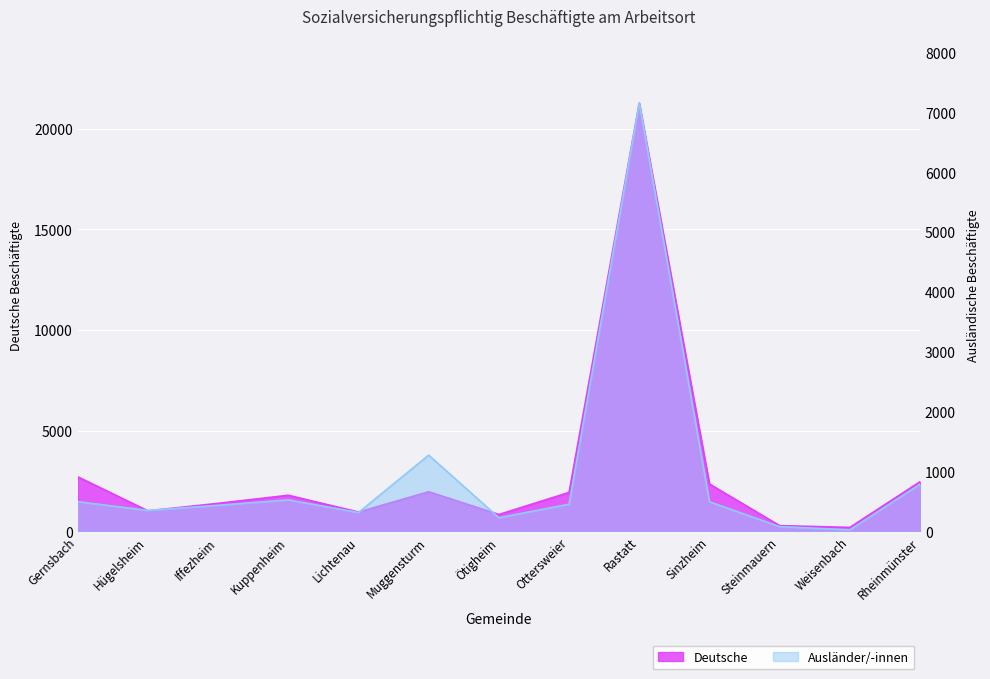

How many categories are shown in the chart?

13